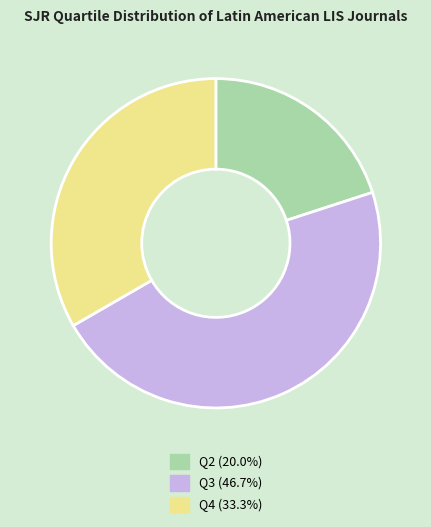

Does any single category account for the majority?

No